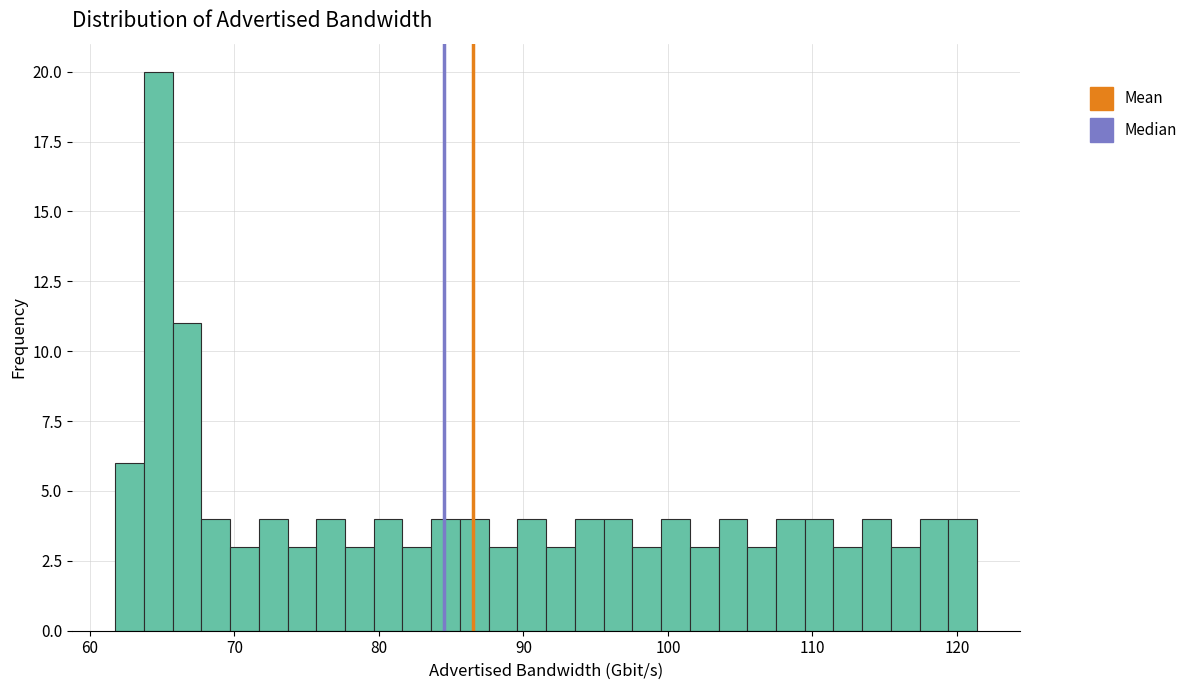

Read against the x-axis, roughly where is the centre of the tallest bar?

65